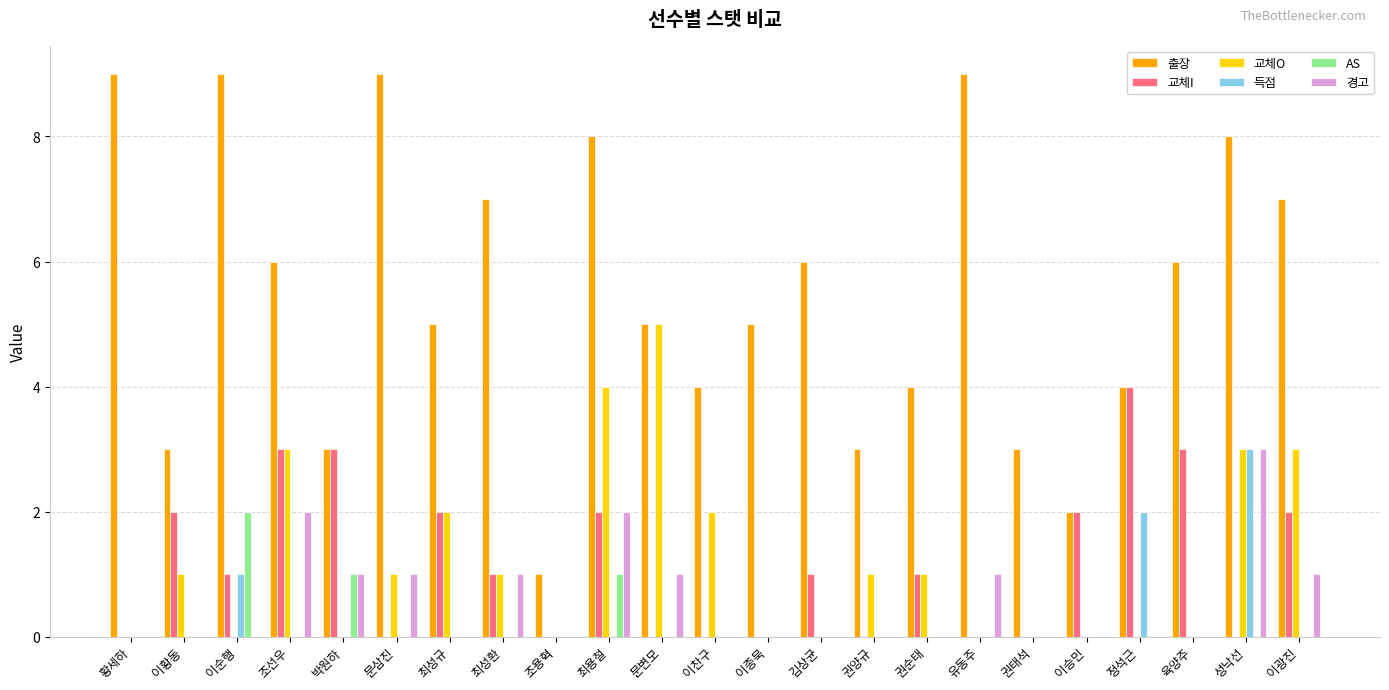

What are all the series names shown in the legend?

출장, 교체I, 교체O, 득점, AS, 경고